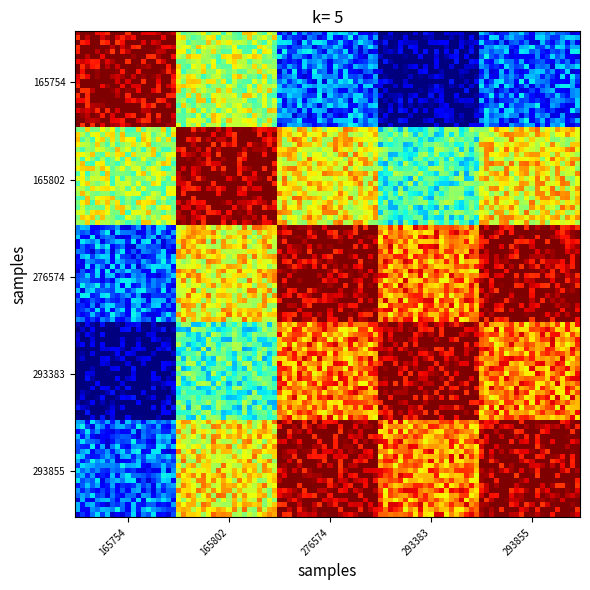

Reading right to left, list all the values displayed in this chart.

165754: 293855=0.3	293383=0.5	276574=0.6	165802=0.8	165754=1.0
165802: 293855=0.4	293383=0.4	276574=0.6	165802=1.0	165754=0.8
276574: 293855=0.9	293383=0.8	276574=1.0	165802=0.6	165754=0.6
293383: 293855=0.8	293383=1.0	276574=0.8	165802=0.4	165754=0.5
293855: 293855=1.0	293383=0.8	276574=0.9	165802=0.4	165754=0.3